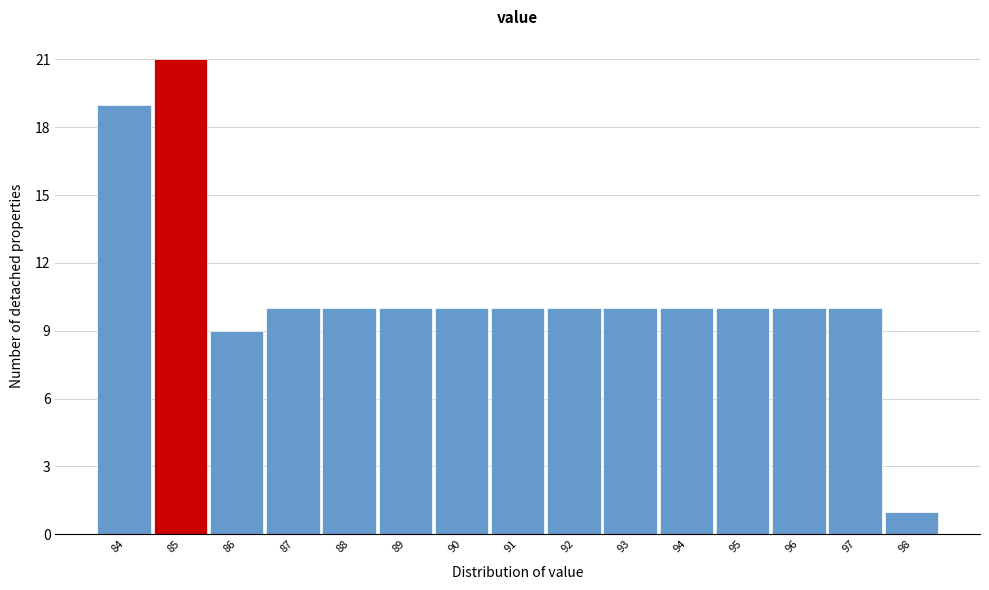

Reading left to right, list all the values displayed in this chart.

84=19	85=21	86=9	87=10	88=10	89=10	90=10	91=10	92=10	93=10	94=10	95=10	96=10	97=10	98=1